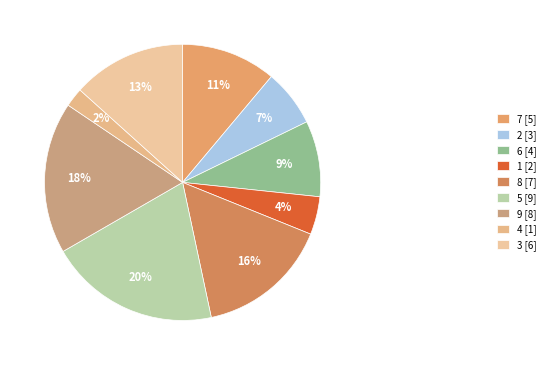

To the nearest percent, what portion does 6 represent?

9%